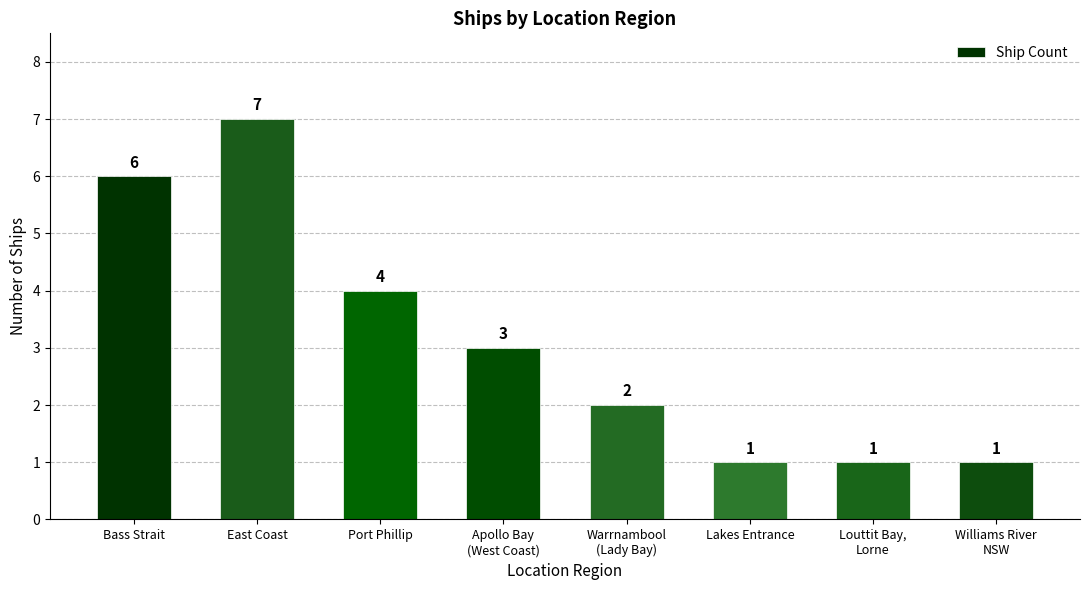

What is the sum of the values at Lakes Entrance and Williams River
NSW?

2